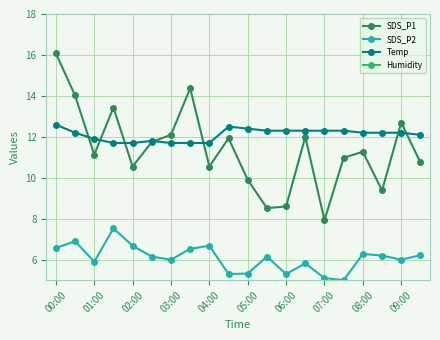

What is the sum of all Humidity values?

1998.0